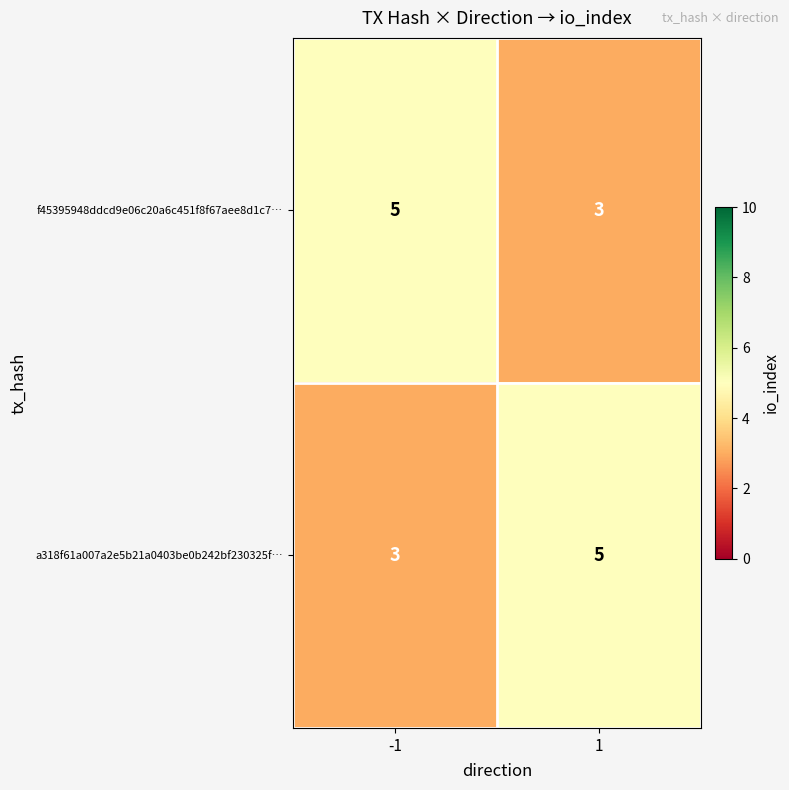

What is the total value across all series at 1?

8